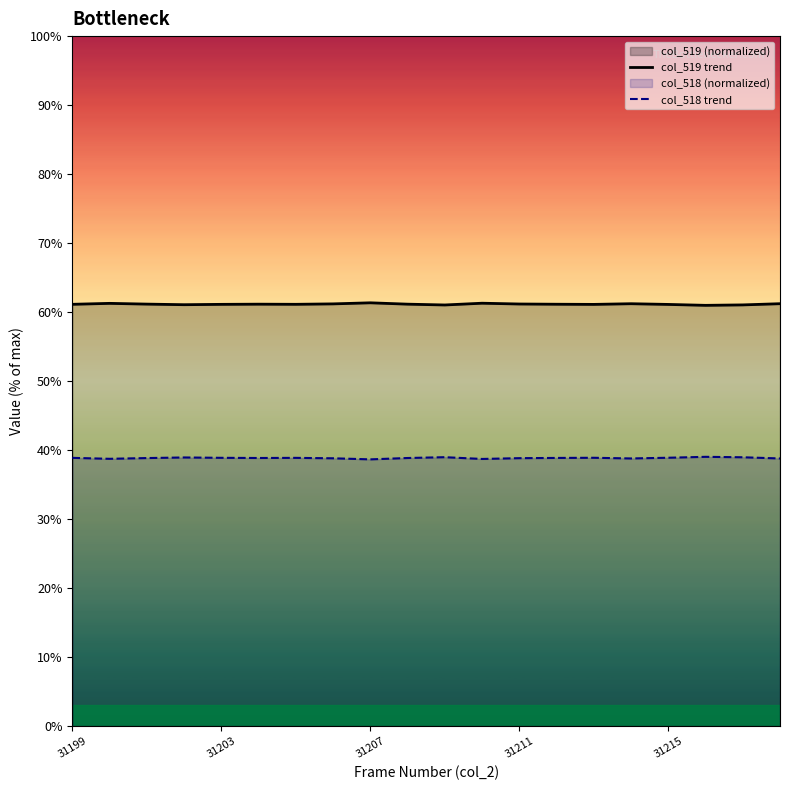

Reading left to right, transcribe all the data shown in this chart.

col_519 trend: 61.1	61.3	61.2	61.1	61.1	61.1	61.1	61.2	61.3	61.1	61.0	61.3	61.2	61.1	61.1	61.2	61.1	61.0	61.0	61.2
col_518 trend: 38.9	38.7	38.8	38.9	38.9	38.9	38.9	38.8	38.7	38.9	39.0	38.7	38.8	38.9	38.9	38.8	38.9	39.0	39.0	38.8